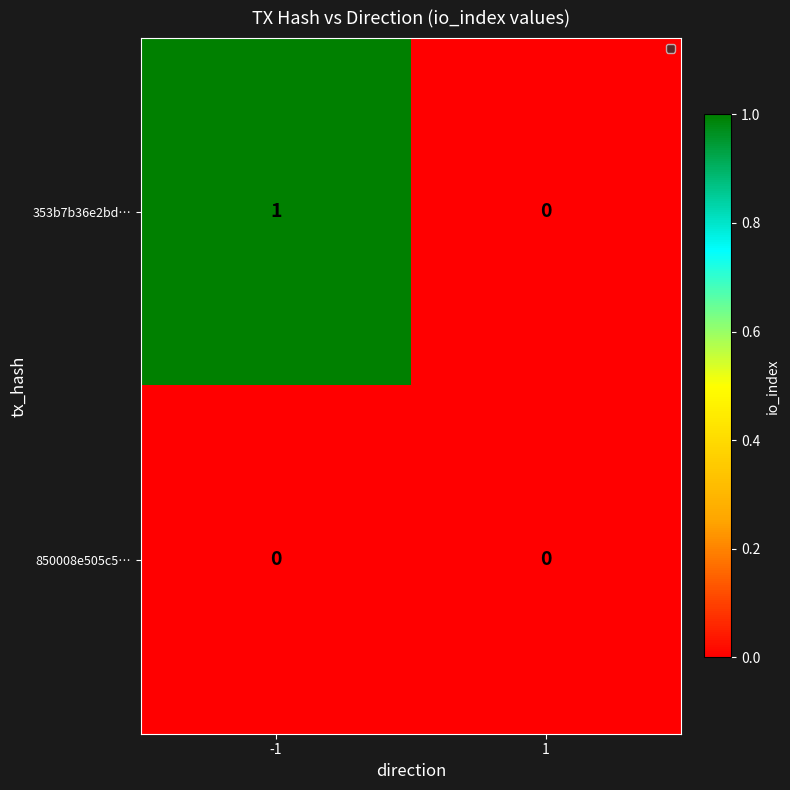

Reading right to left, what are all the values shown in this chart?

353b7b36e2bd…: 0	1
850008e505c5…: 0	0